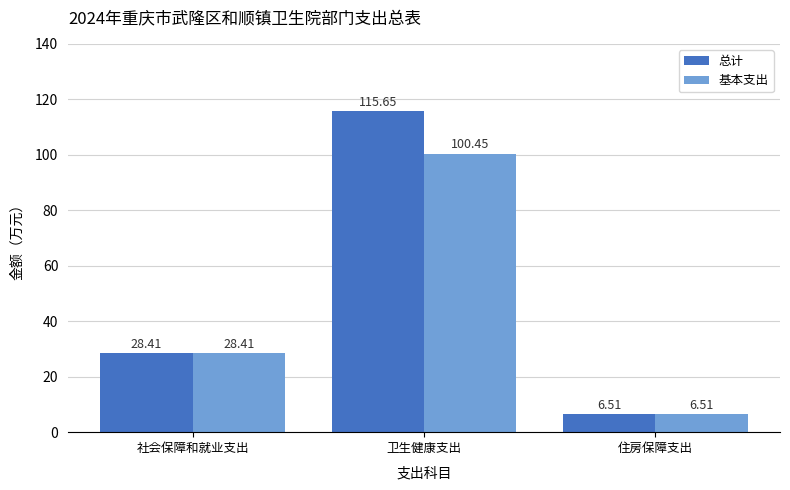

What is the sum of the 基本支出 values at 卫生健康支出 and 社会保障和就业支出?

128.9